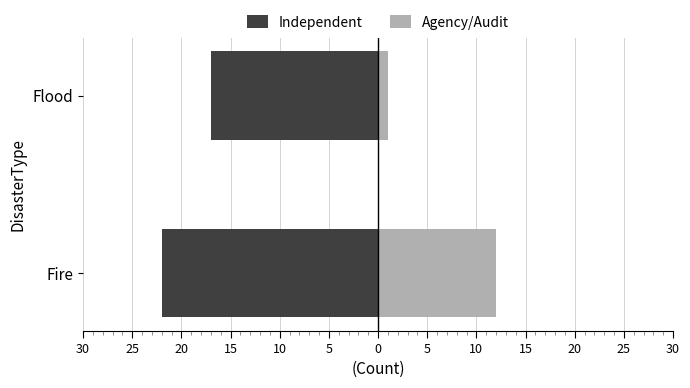

Reading left to right, extract all data points from this chart.

Independent: -22	-17
Agency/Audit: 12	1